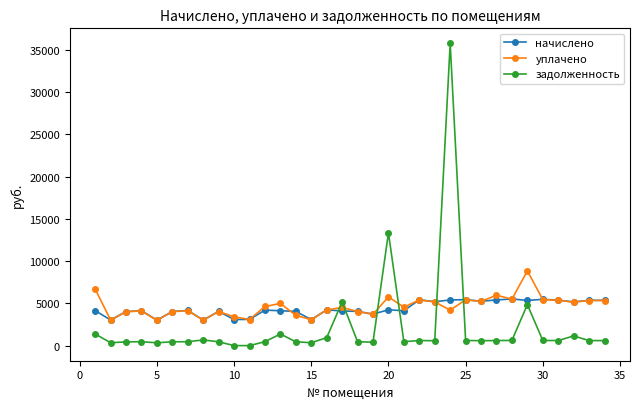

Which series has the widest spread of values?

задолженность